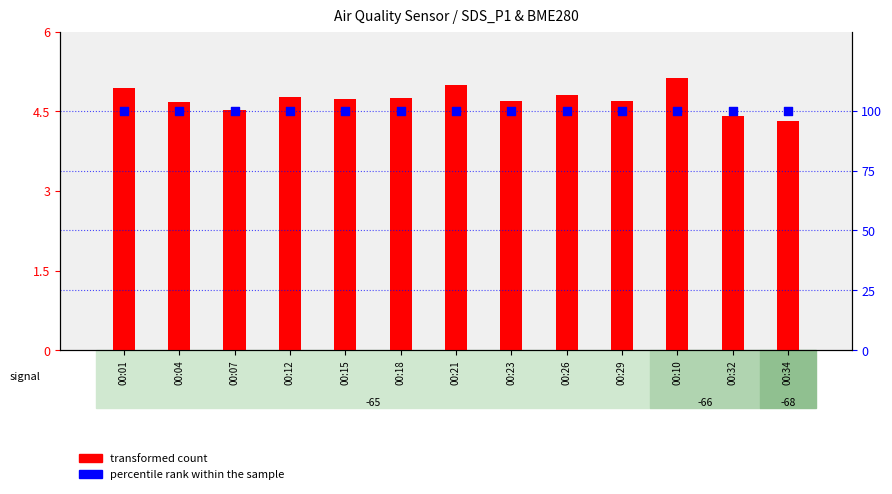

Which series has the largest total across all categories?

percentile rank within the sample